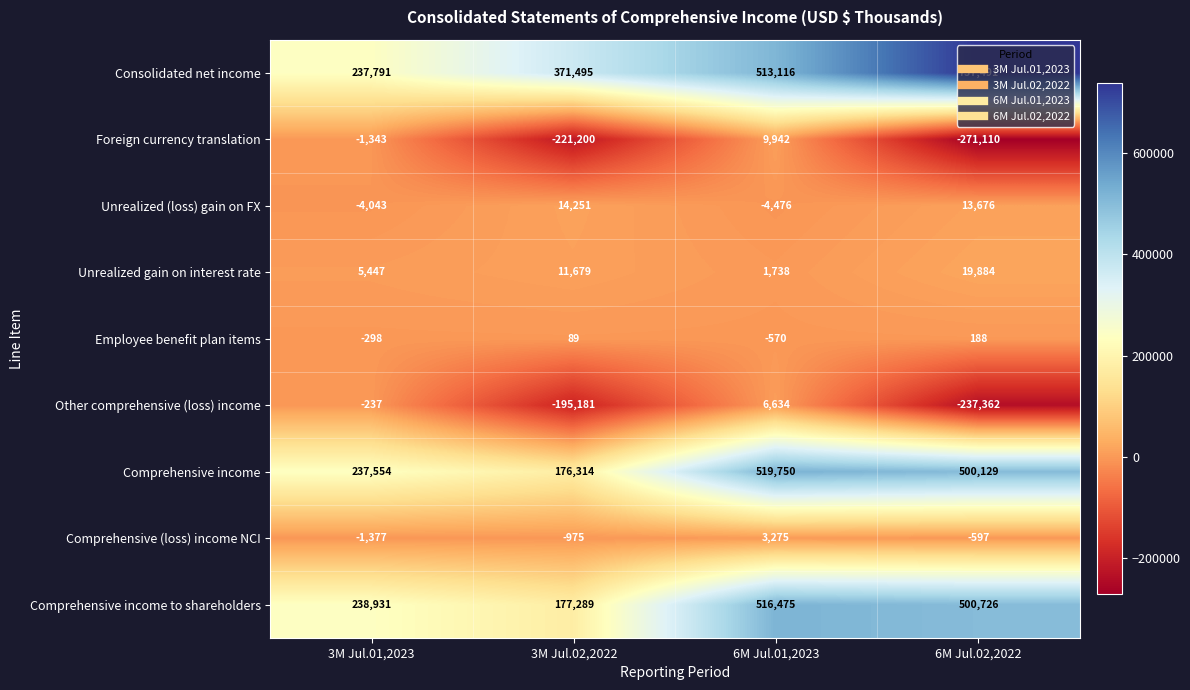

List the labels in order of Unrealized (loss) gain on FX value, smallest first.

6M Jul.01,2023, 3M Jul.01,2023, 6M Jul.02,2022, 3M Jul.02,2022